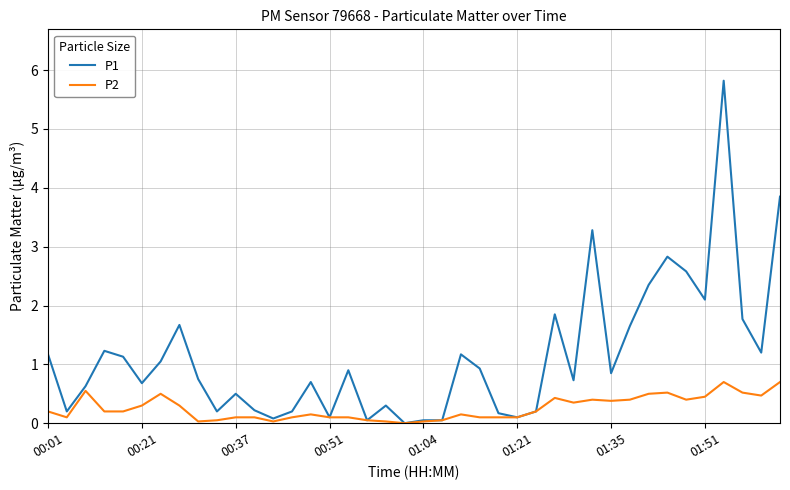

Which series has the largest range (max minus min)?

P1